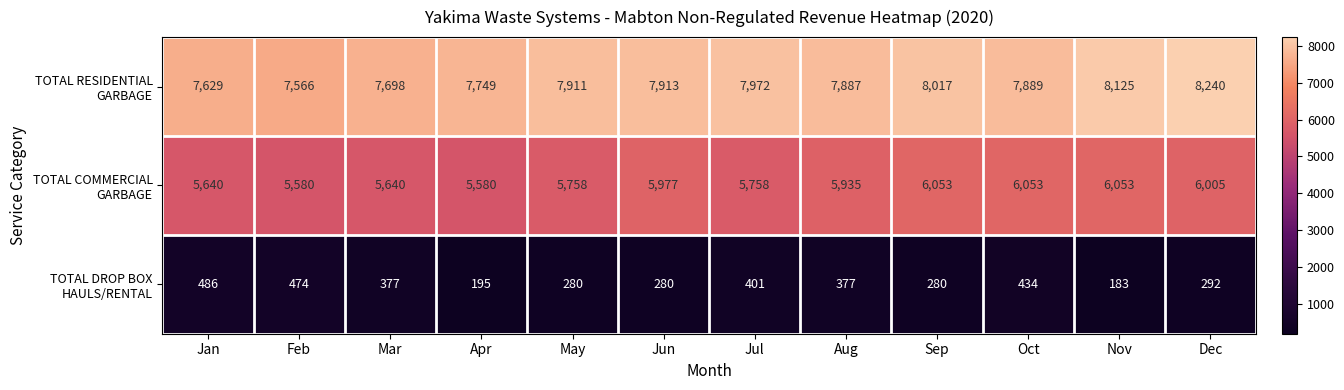

What is the difference between the highest and lowest values at Oct?

7455